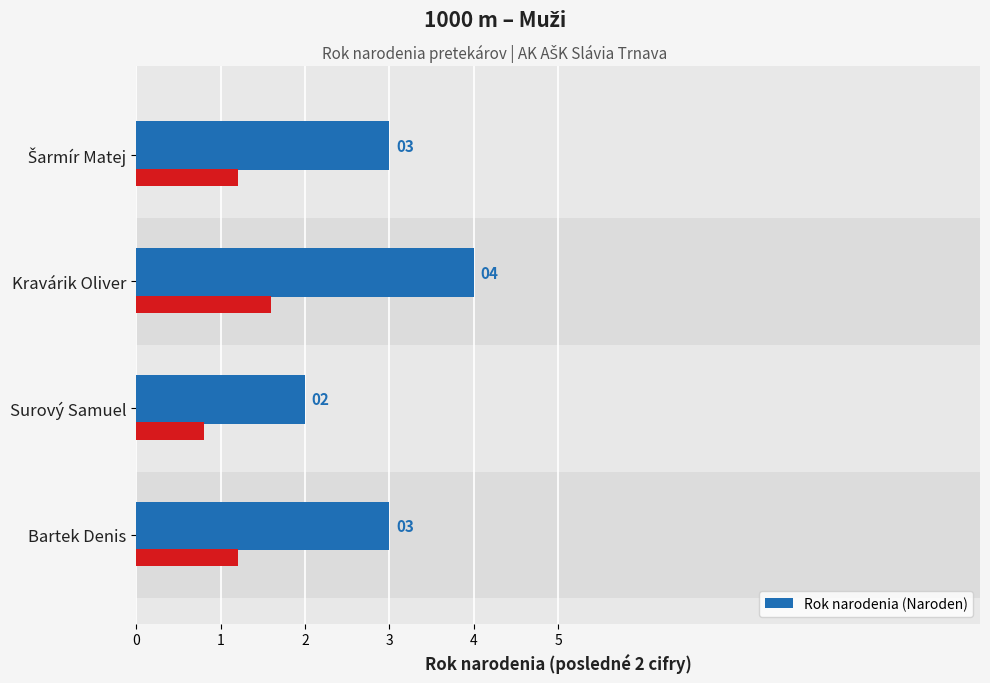

What value does the data have at Surový Samuel?

2